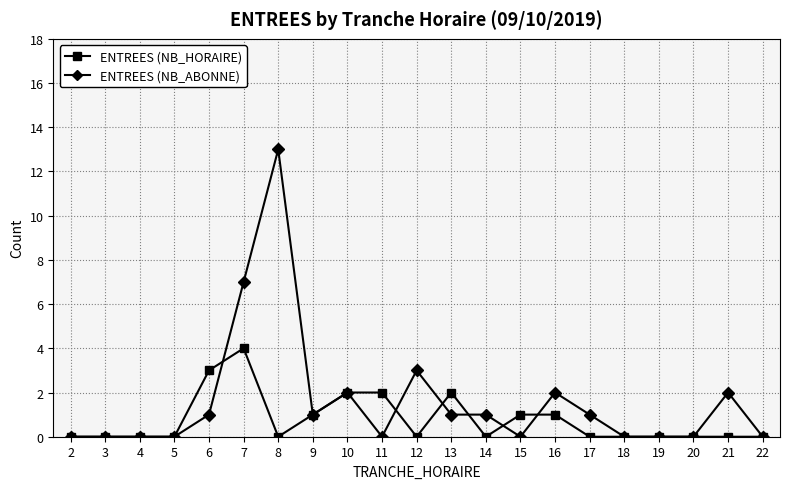

Which series has the widest spread of values?

ENTREES (NB_ABONNE)